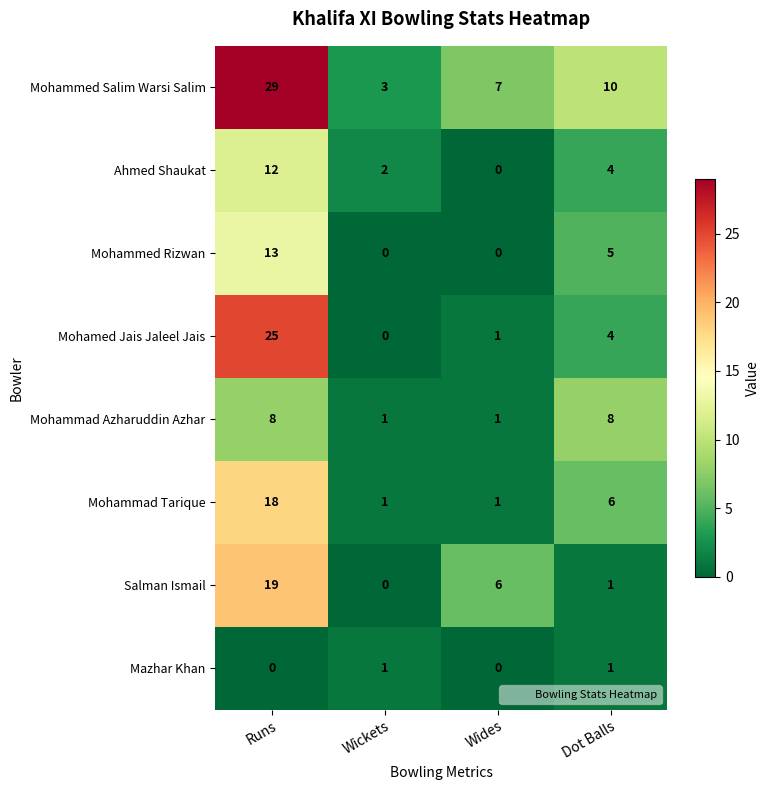

Which series changed the most between Wides and Dot Balls?

Mohammad Azharuddin Azhar